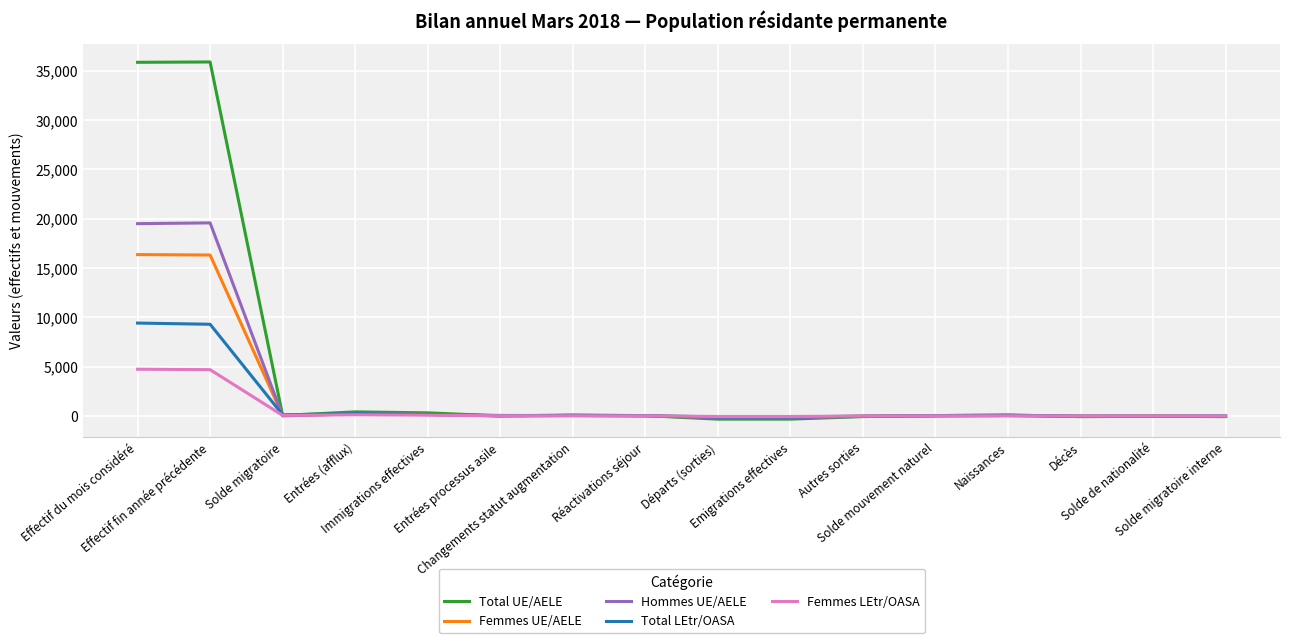

Count the number of categories in the chart.

16